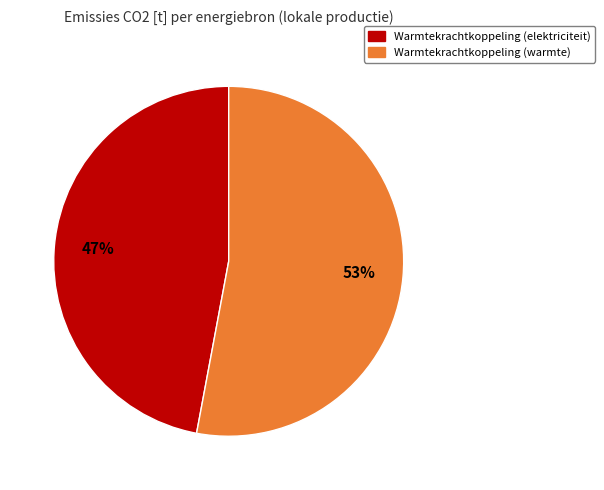

How many slices are in this pie chart?

2